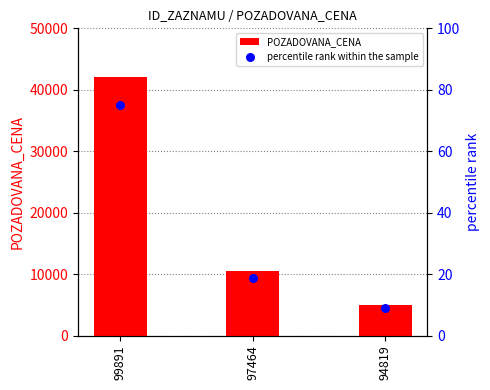

What is the total value across all series at 99891?

42075.0